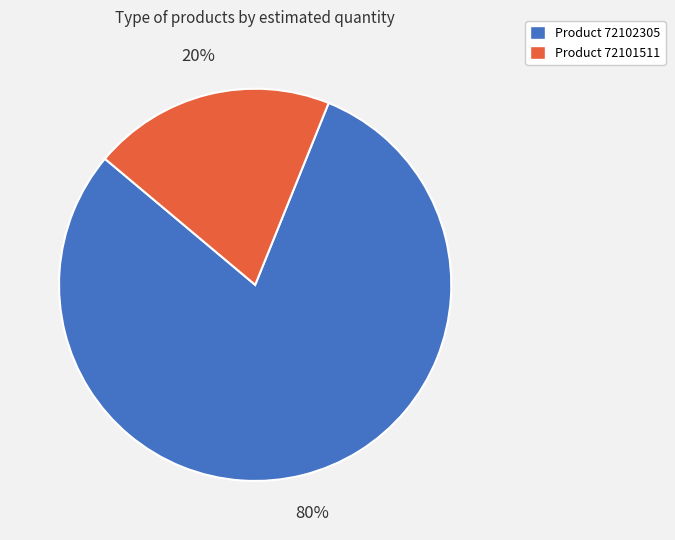

Which slice is the largest?

Product 72102305